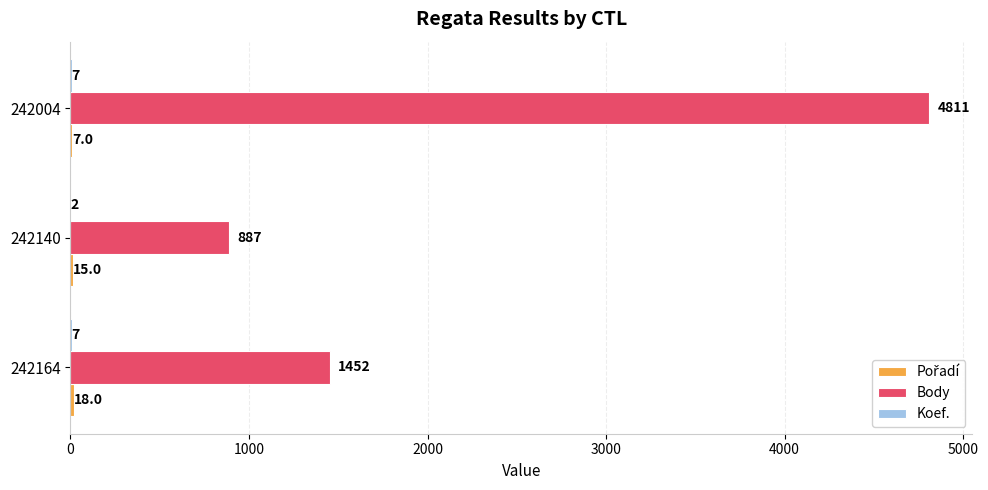

What is the approximate value of Body at 242140, to the nearest 10?

890